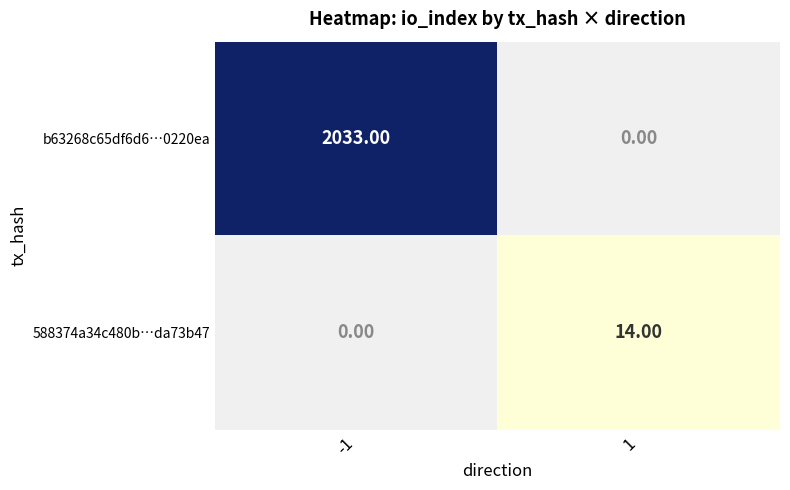

Which series has the largest range (max minus min)?

b63268c65df6d6…0220ea